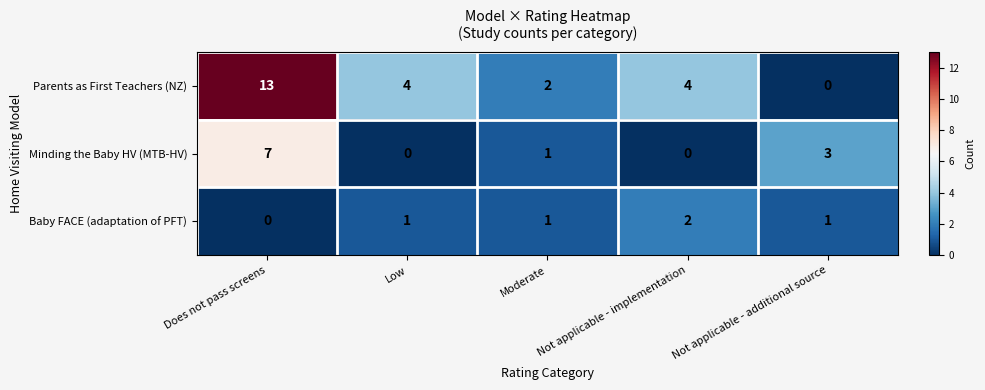

Which series has the largest total across all categories?

Parents as First Teachers (NZ)